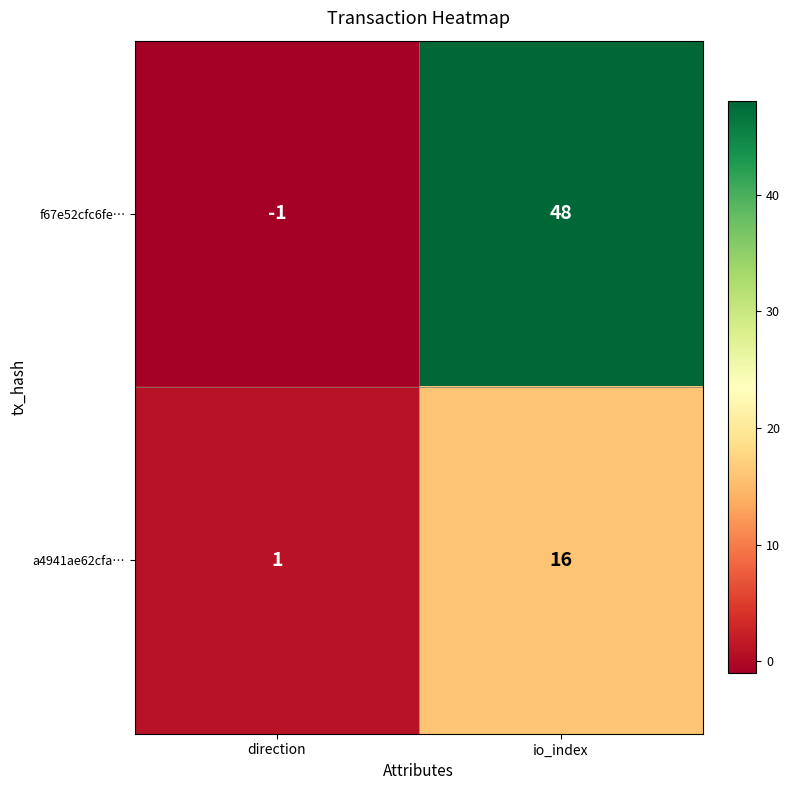

Which series has the largest range (max minus min)?

f67e52cfc6fe…